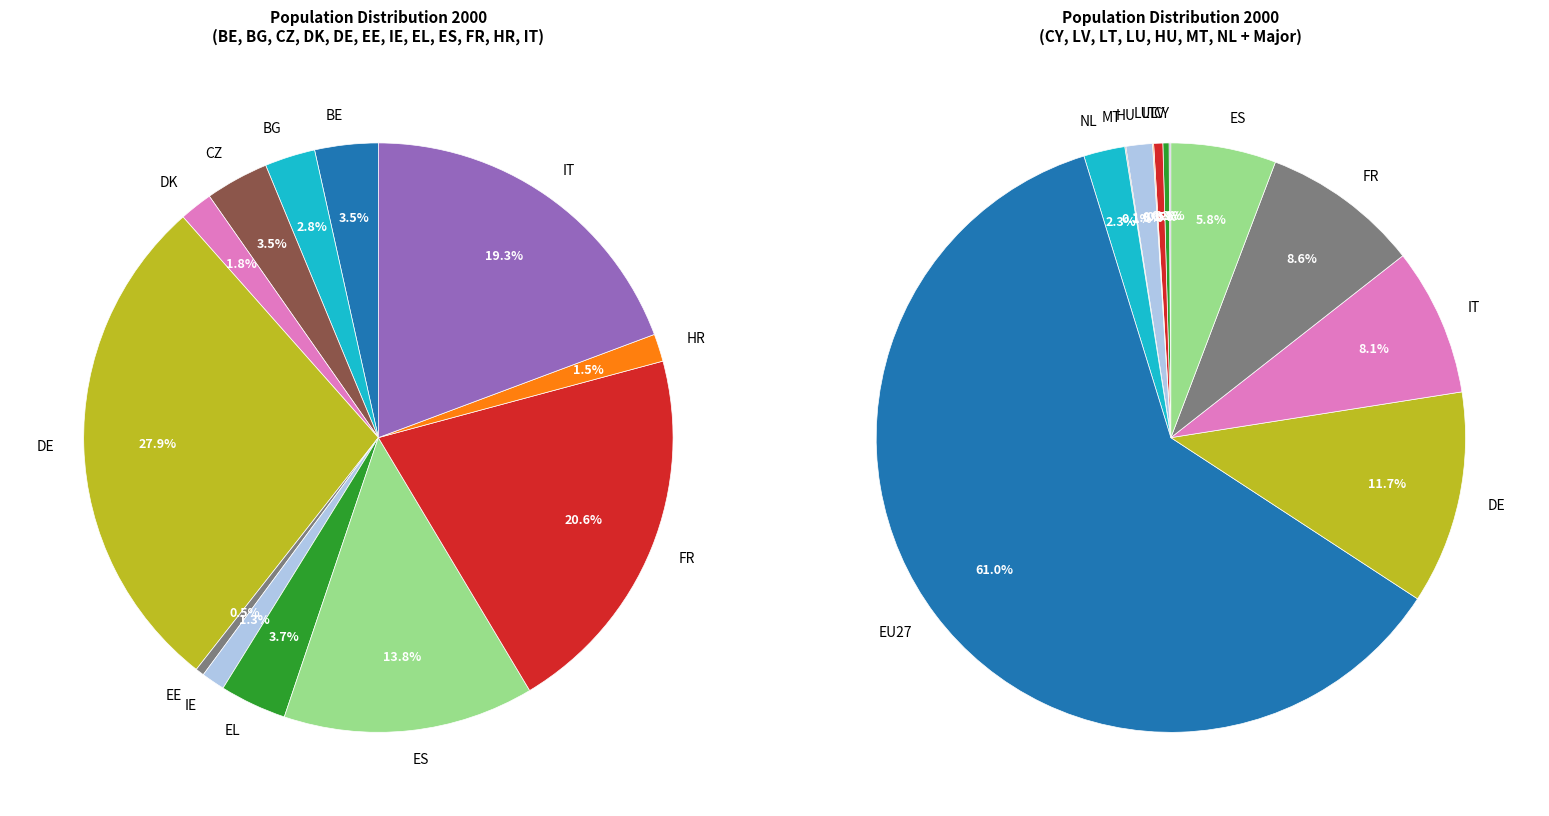

To the nearest percent, what is the difference between the largest and smallest slice percentages?

27%